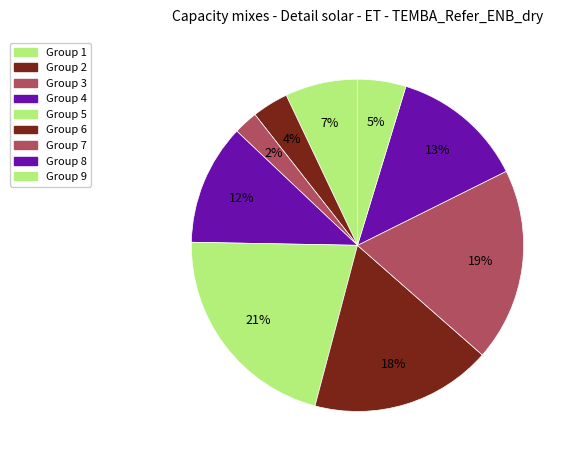

How many segments does this pie chart have?

9